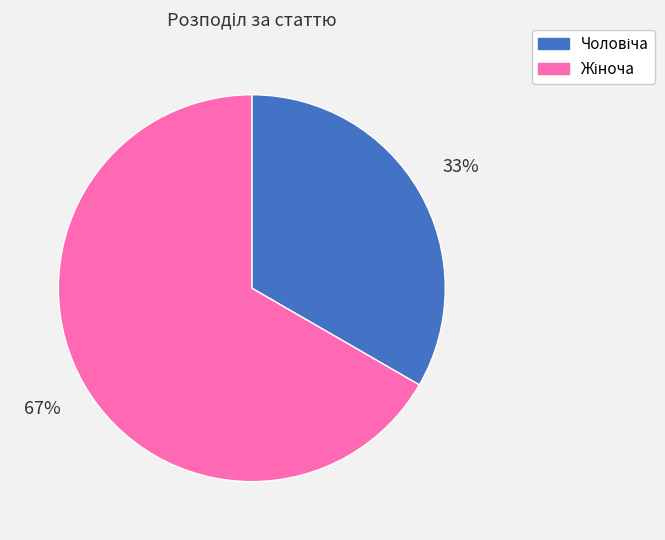

To the nearest percent, what is the average slice percentage?

50%